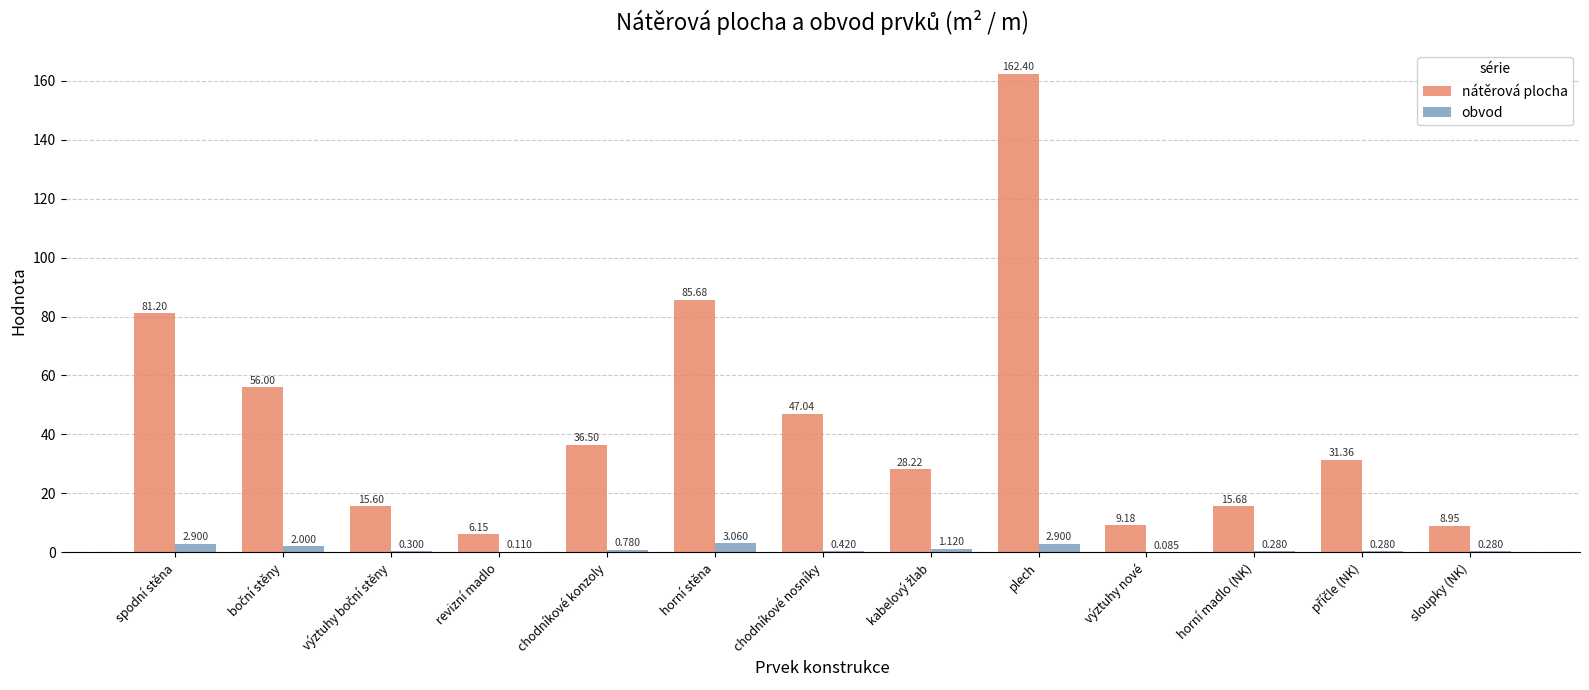

Which category has the highest value in the nátěrová plocha series?

plech